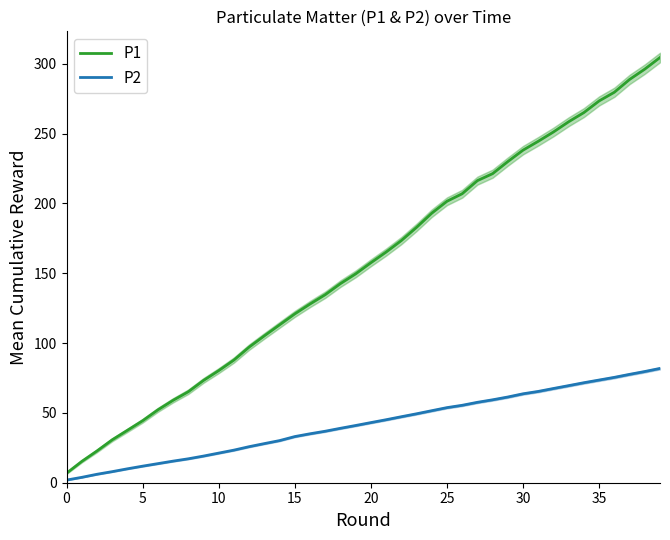

Is it true that P1 equals 184.5 at 15?

False